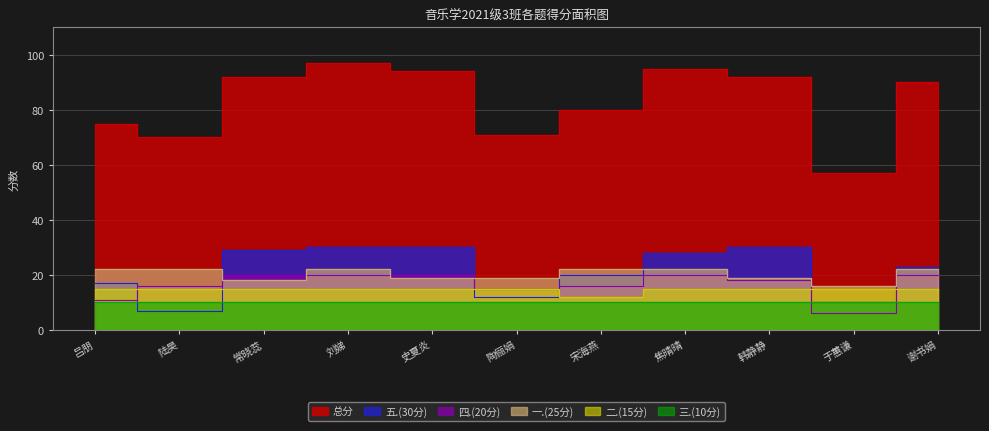

What is the label of the 8th point from the left?

焦晴晴